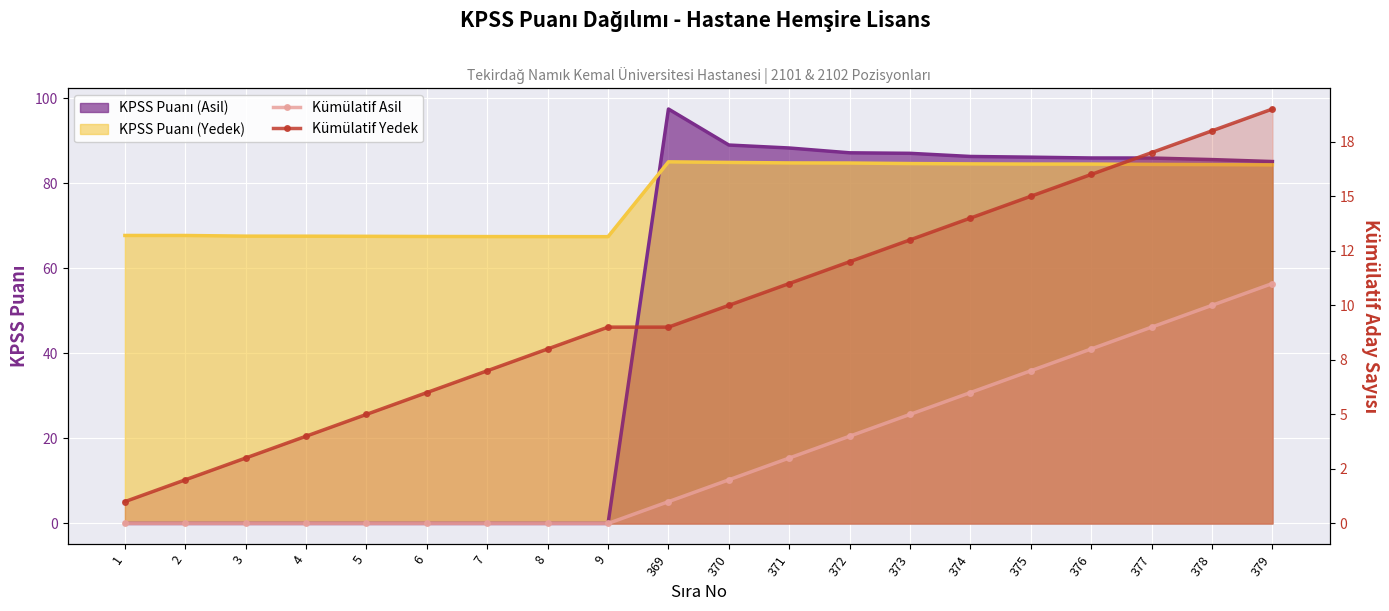

Rank the categories by Kümülatif Asil value from highest to lowest.

379, 378, 377, 376, 375, 374, 373, 372, 371, 370, 369, 1, 2, 3, 4, 5, 6, 7, 8, 9